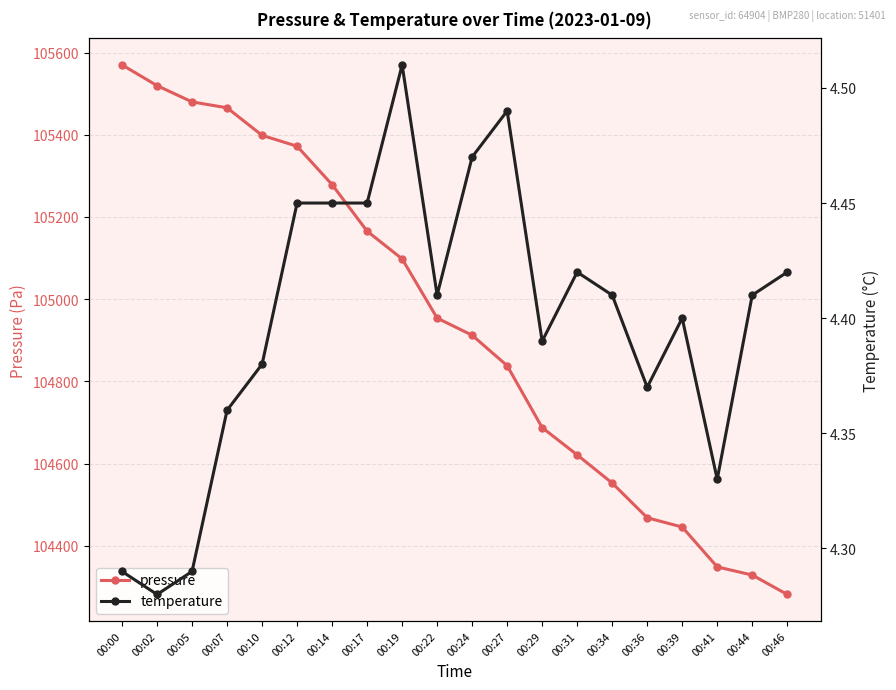

Where is pressure nearest to the value 104925?

00:24